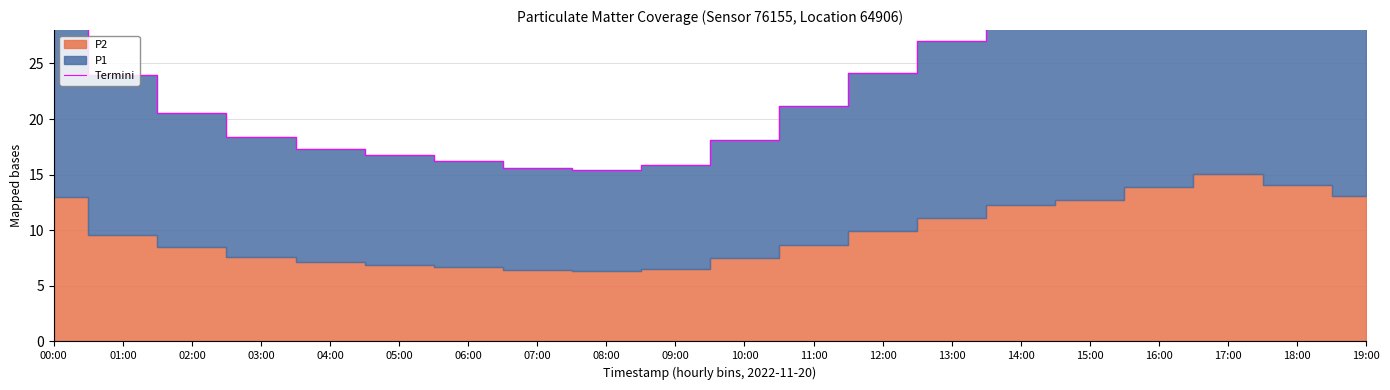

How many lines are shown in the chart?

1